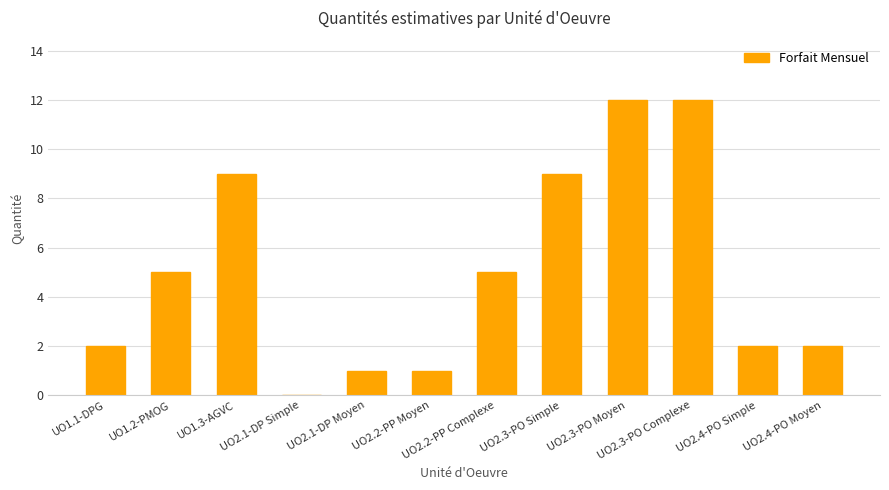

Between UO2.2-PP Complexe and UO2.1-DP Simple, which is larger?

UO2.2-PP Complexe